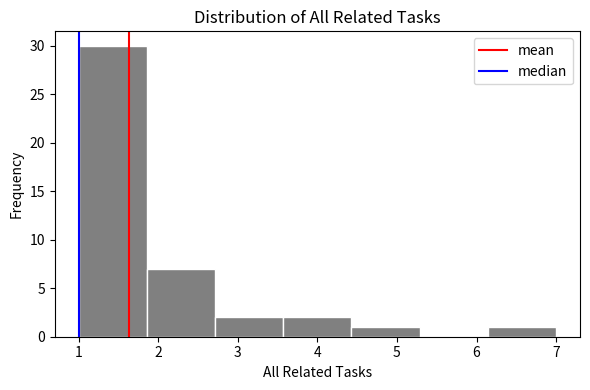

What is the height of the bar covering 6.1 to 7.0 on the x-axis? Neither the bar edges nor the heights are printed on the chart, so give them approximately, as read against the axes.

1